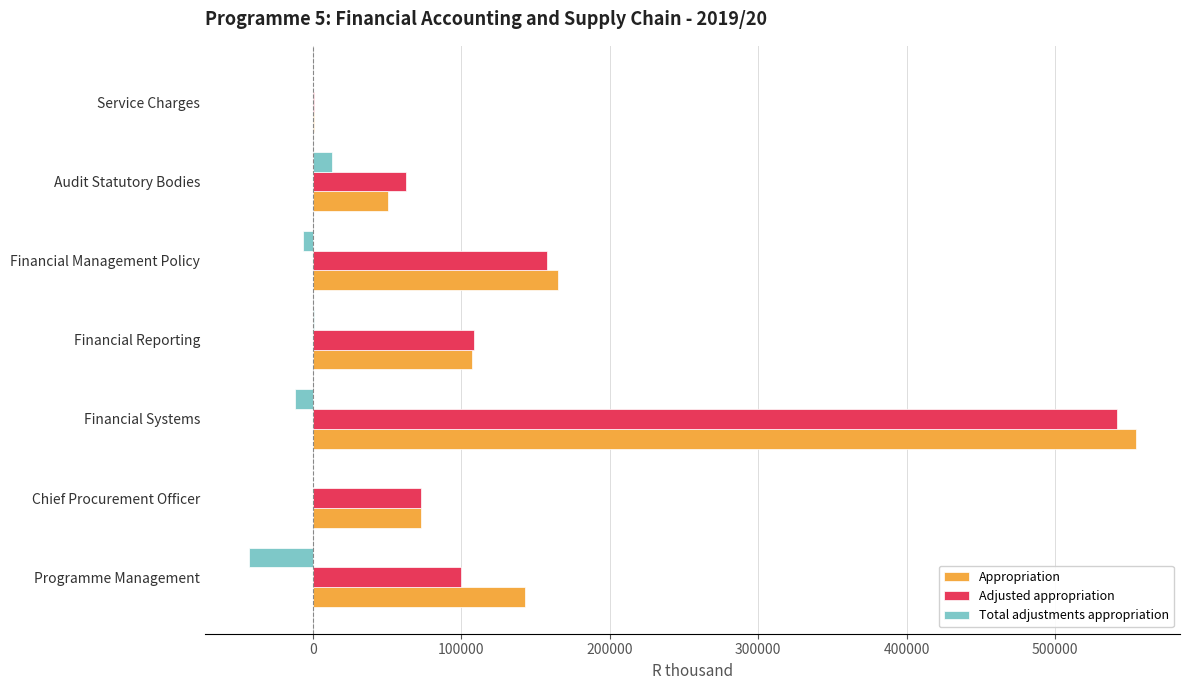

Is it true that Appropriation equals 143164 at Programme Management?

True